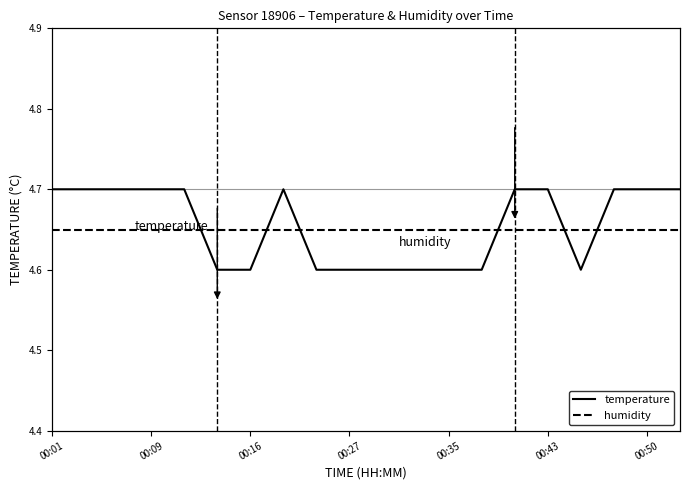

Reading left to right, transcribe all the data shown in this chart.

temperature: 4.7	4.7	4.7	4.7	4.7	4.6	4.6	4.7	4.6	4.6	4.6	4.6	4.6	4.6	4.7	4.7	4.6	4.7	4.7	4.7
humidity: 9.0	9.0	9.0	9.0	9.0	9.0	9.0	9.0	9.0	9.0	9.0	9.0	9.0	9.0	9.0	9.0	9.0	9.0	9.0	9.0